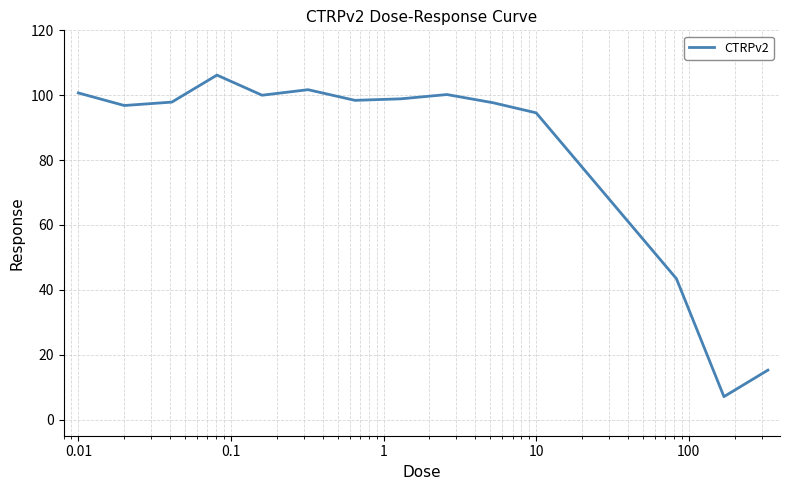

What is the maximum value shown in the chart?

106.2